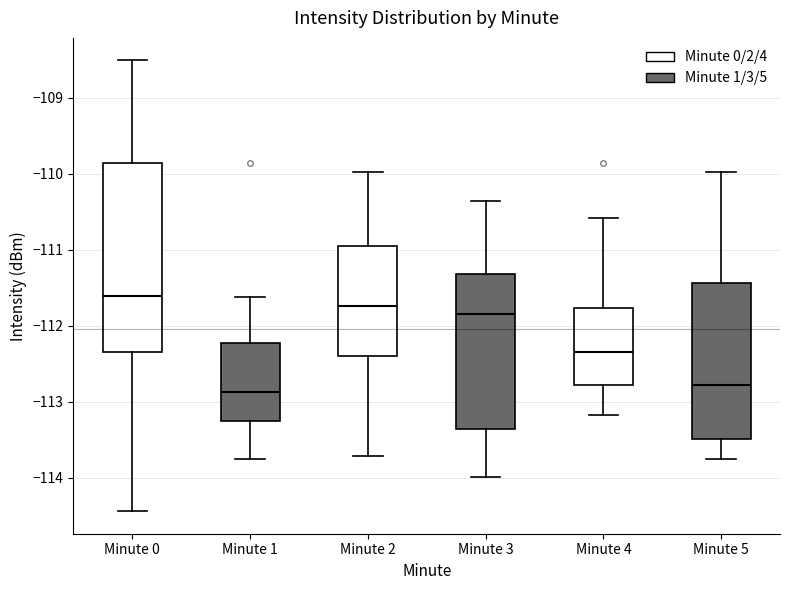

Which box is the tallest, from its lower edge to its upper edge?

Minute 0